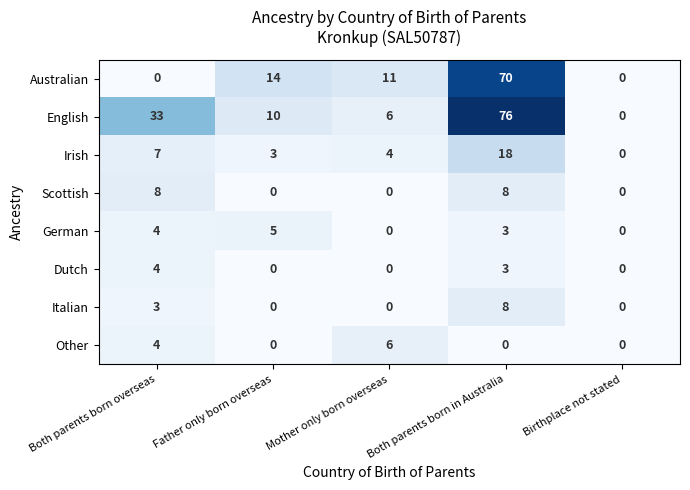

What is the sum of all Italian values?

11